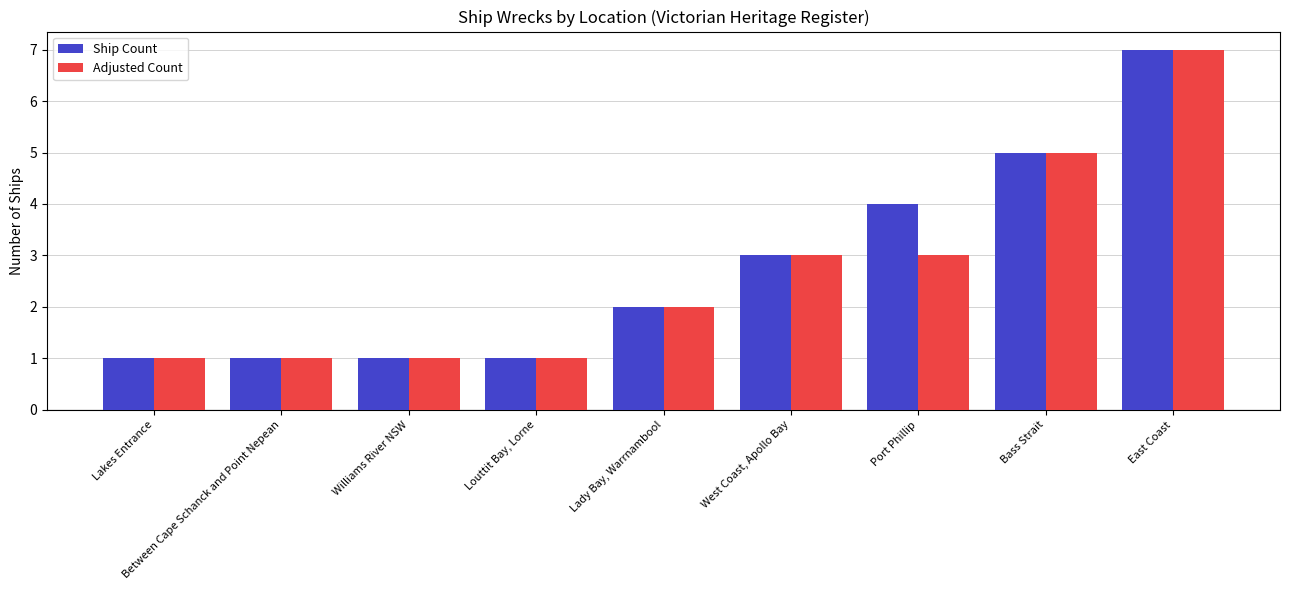

What is the smallest value displayed?

1